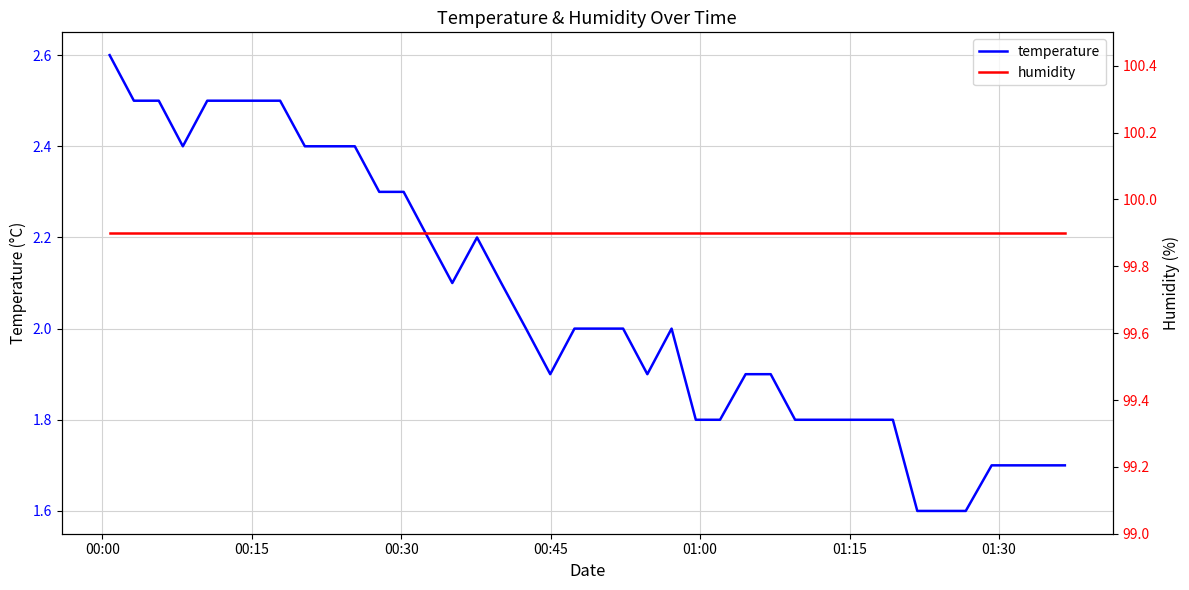

What is the maximum value shown in the chart?

99.9